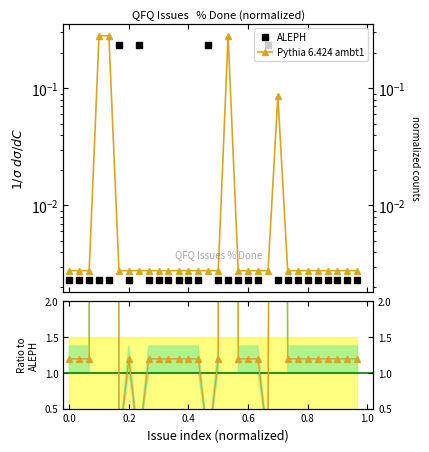

Which series has the largest range (max minus min)?

Pythia 6.424 ambt1